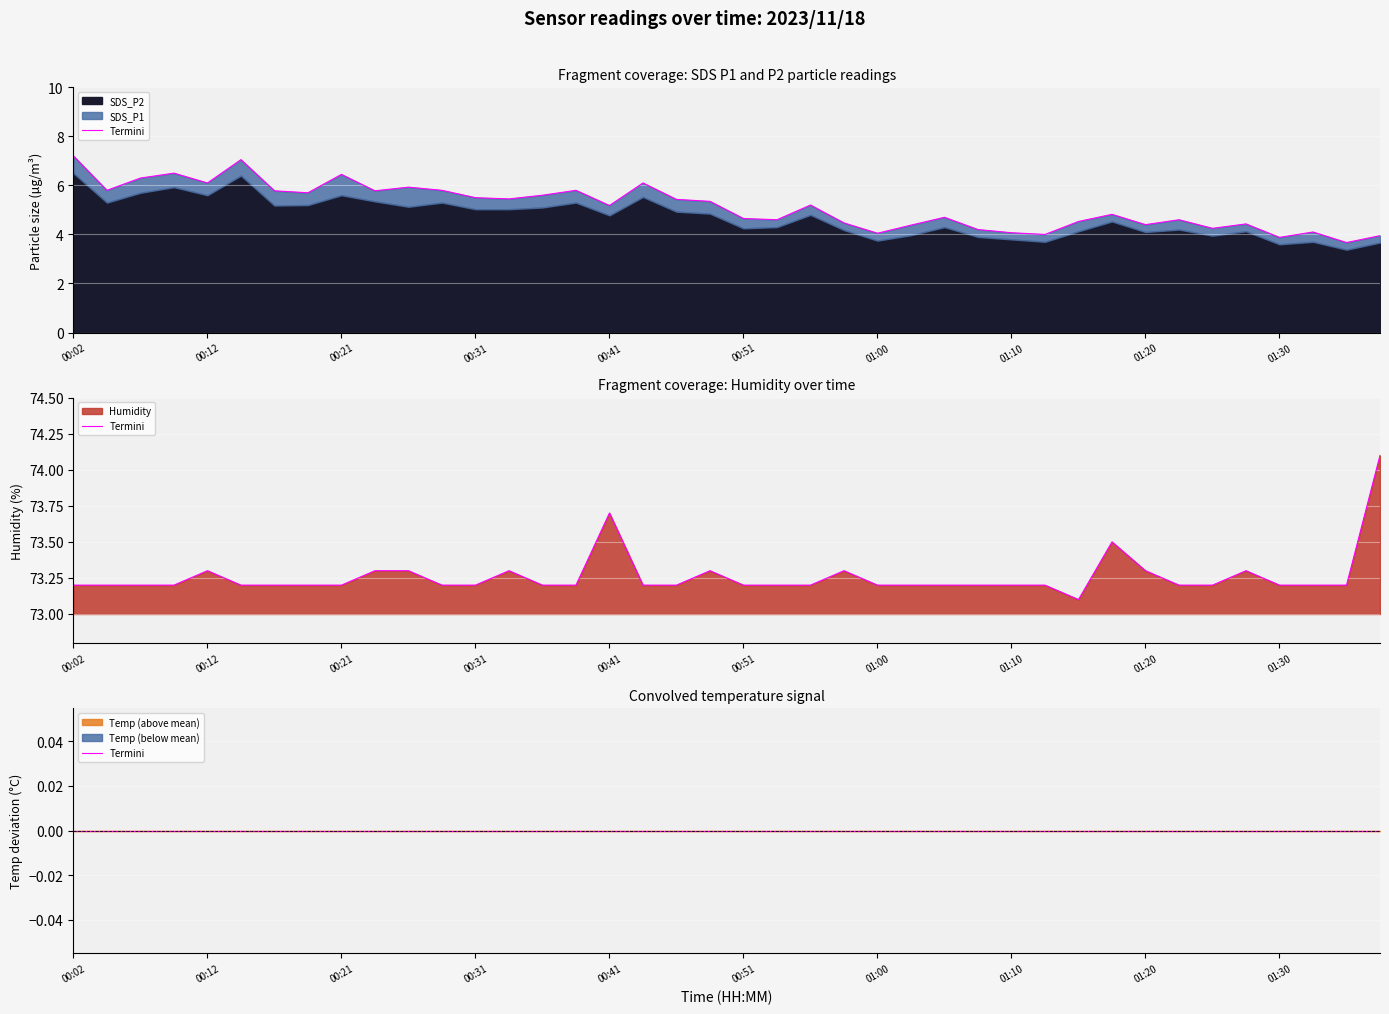

At which category does Humidity reach its first local valley?

01:15